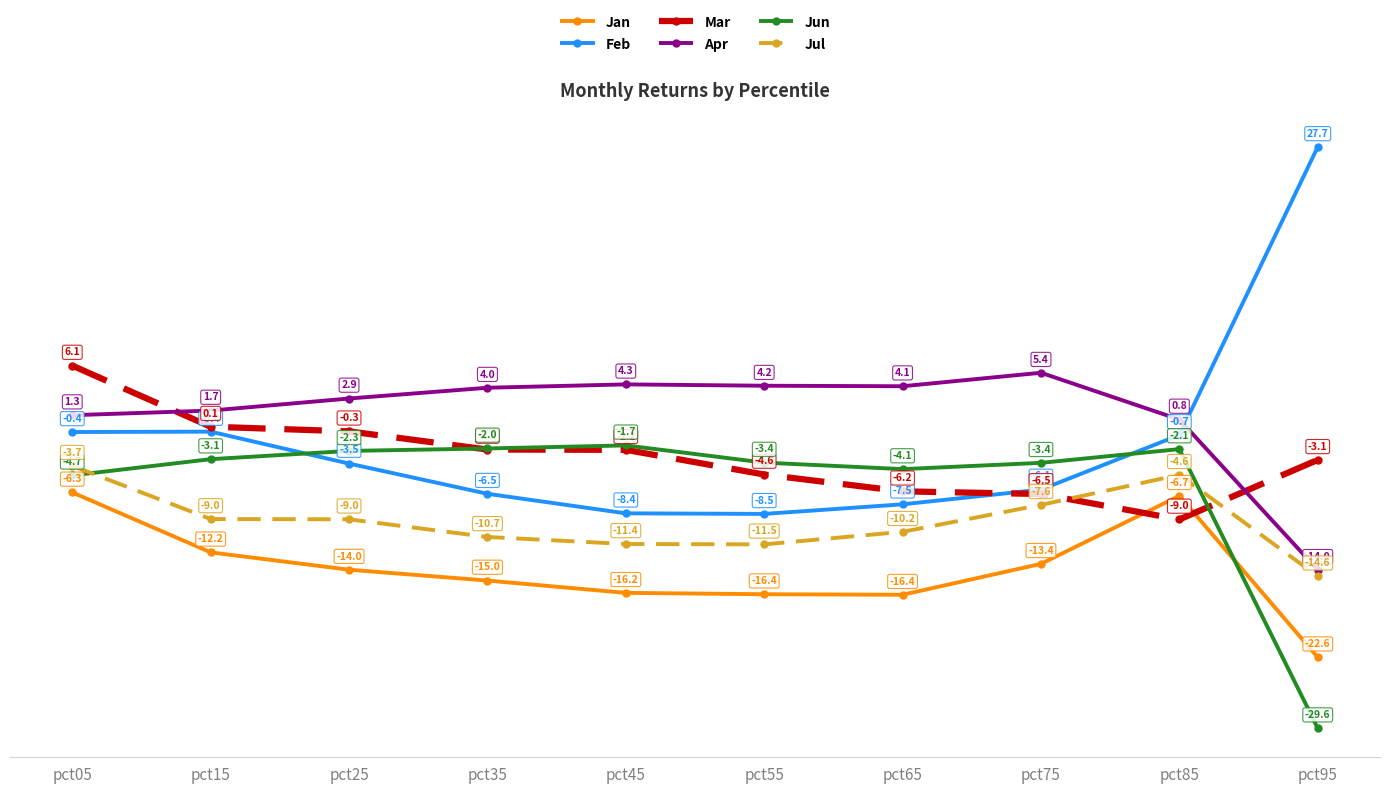

True or false: Apr and Jul intersect in this chart.

False